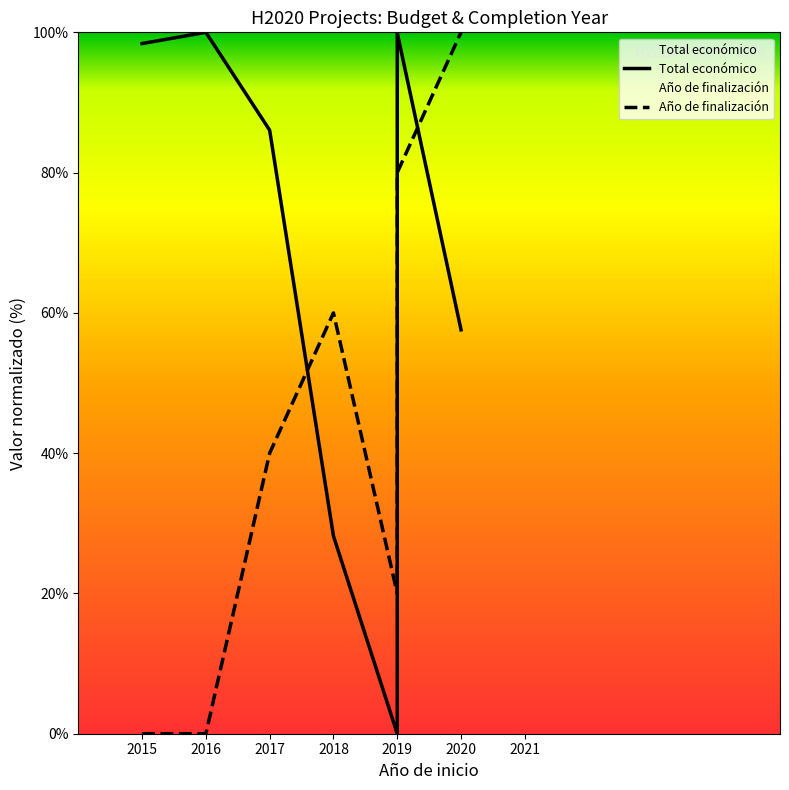

Rank the series by their average value, from highest to lowest.

Total económico, Año de finalización